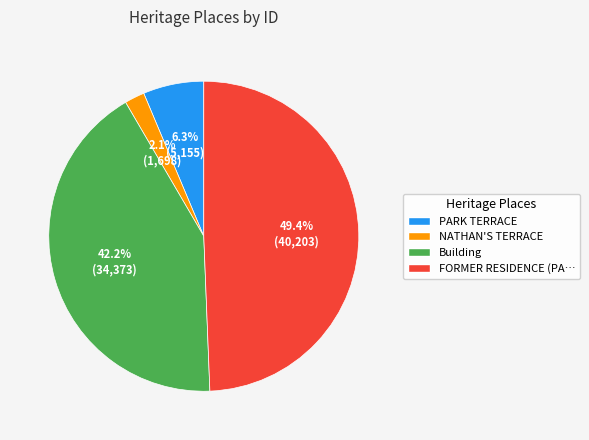

Is there any slice that represents more than half of the pie?

No